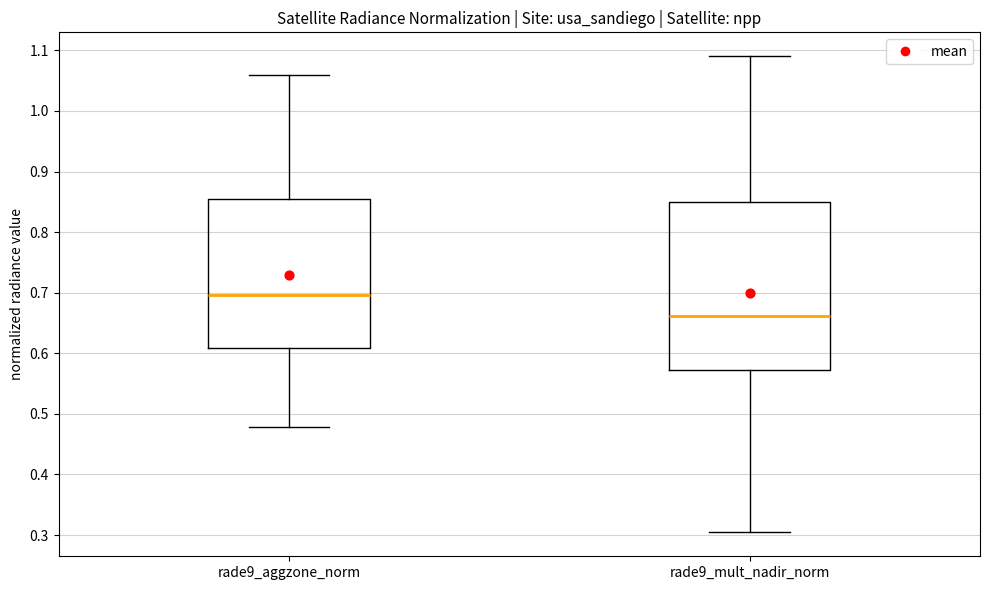

Which box's median line is the lowest?

rade9_mult_nadir_norm